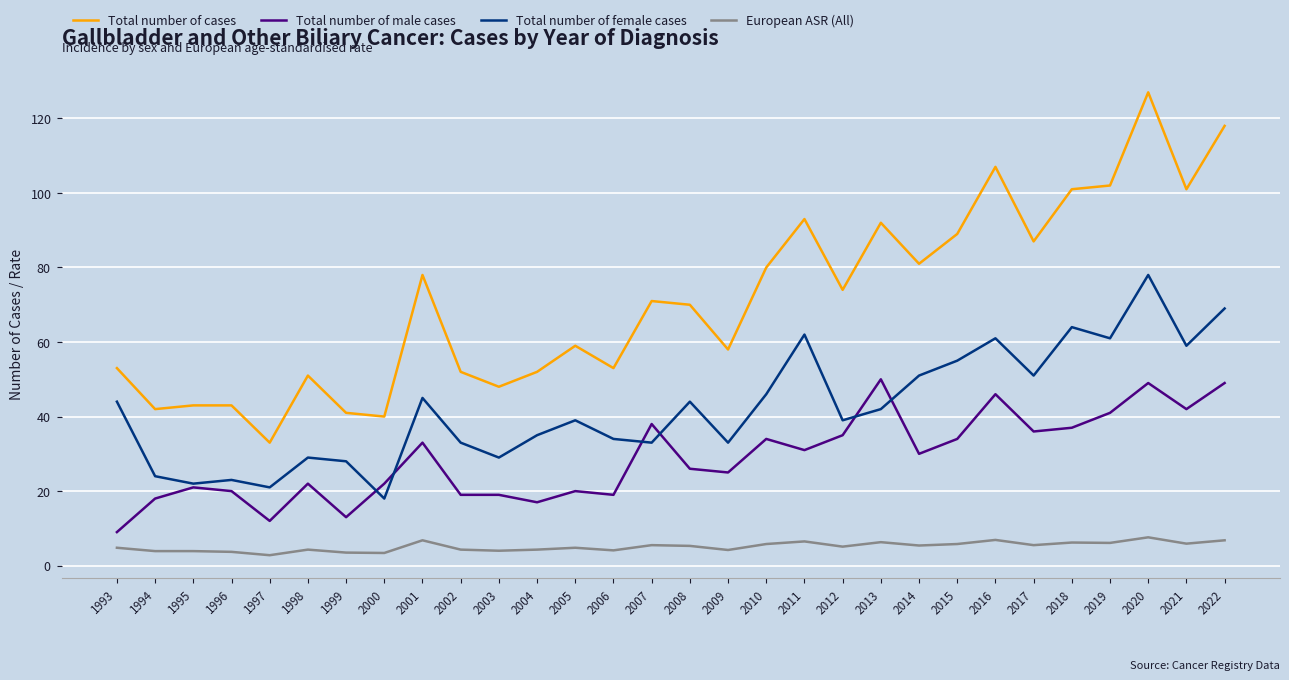

Which series has the largest total across all categories?

Total number of cases